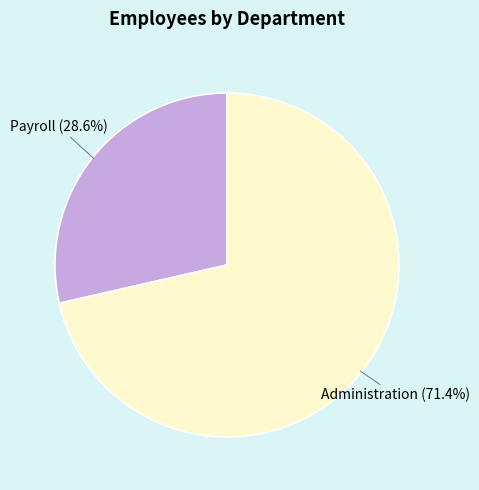

To the nearest percent, what is the average slice percentage?

50%